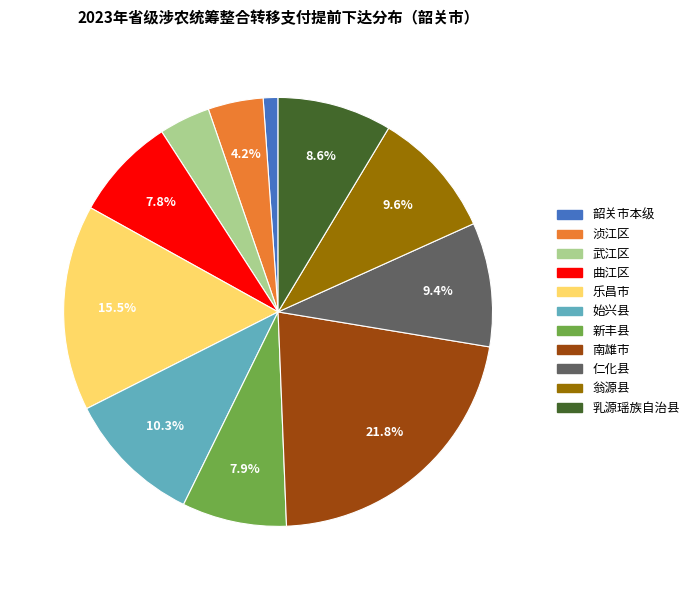

Approximately how many times larger is the value at 始兴县 compared to 乐昌市?

0.7